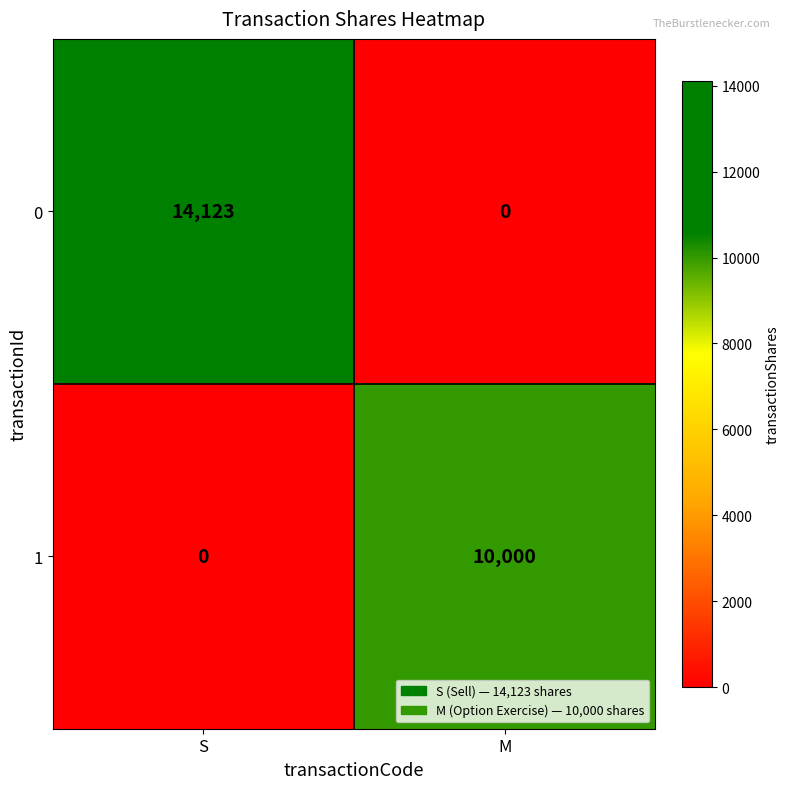

Reading left to right, what are all the values shown in this chart?

0: S=14123	M=0
1: S=0	M=10000